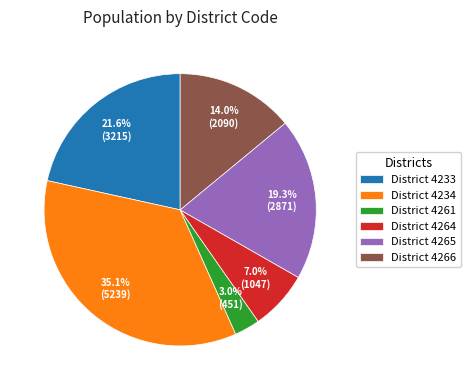

How much of the chart is everything except District 4234?

64.9%